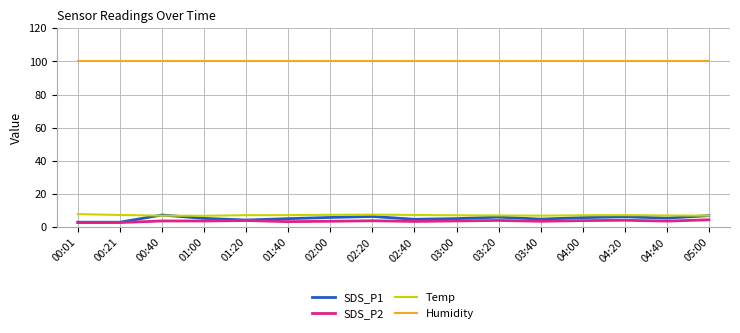

What is the smallest value displayed?

2.8